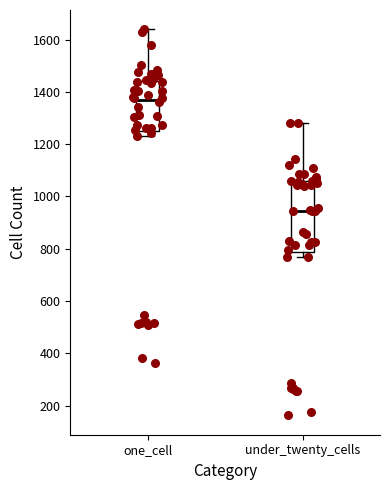

Reading left to right, transcribe this box plot: for each box, give where its median line is, the range the box spans, and where its two whiskers end, as read against the y-axis. The values are not printed on the chart, so give them approximately, as read against the axis.

one_cell: median 1360, box 1260 to 1440, whiskers 1240 to 1640
under_twenty_cells: median 940, box 780 to 1060, whiskers 760 to 1280